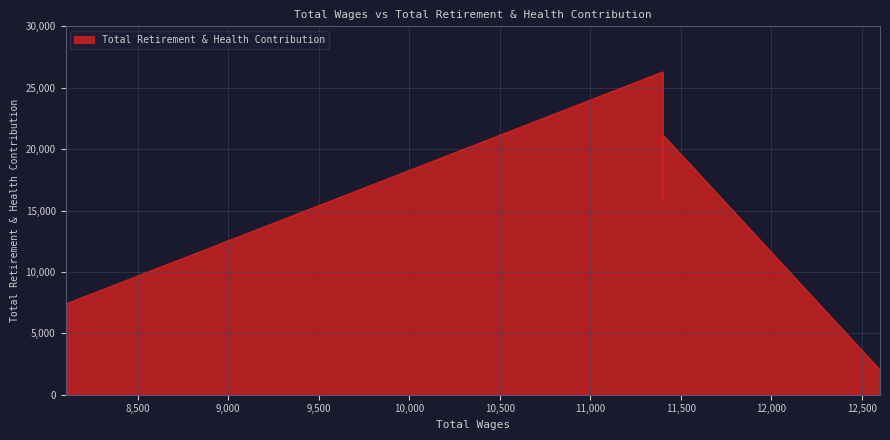

What is the value of the 5th point from the left?

2016